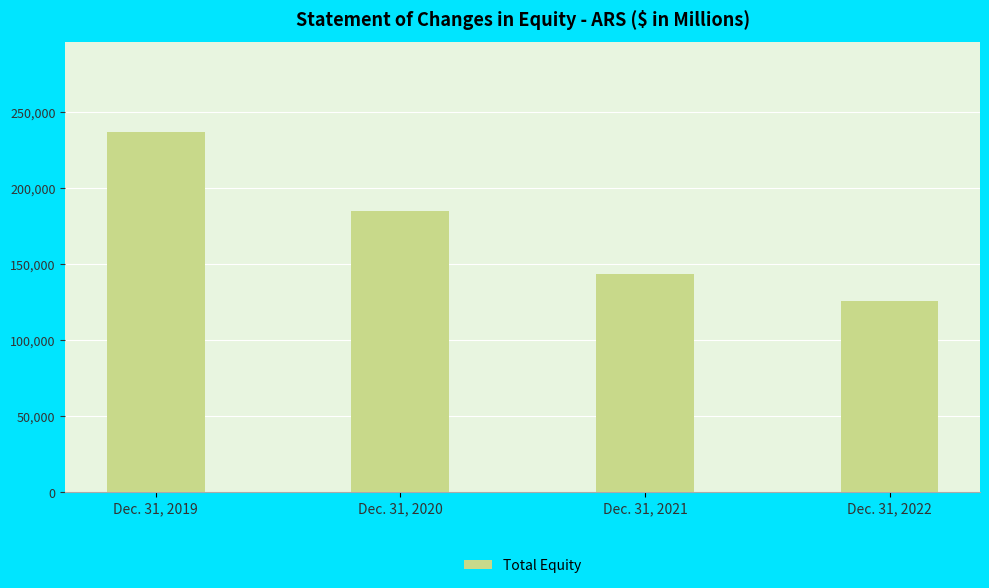

Is it true that the value at Dec. 31, 2022 is 125666?

True